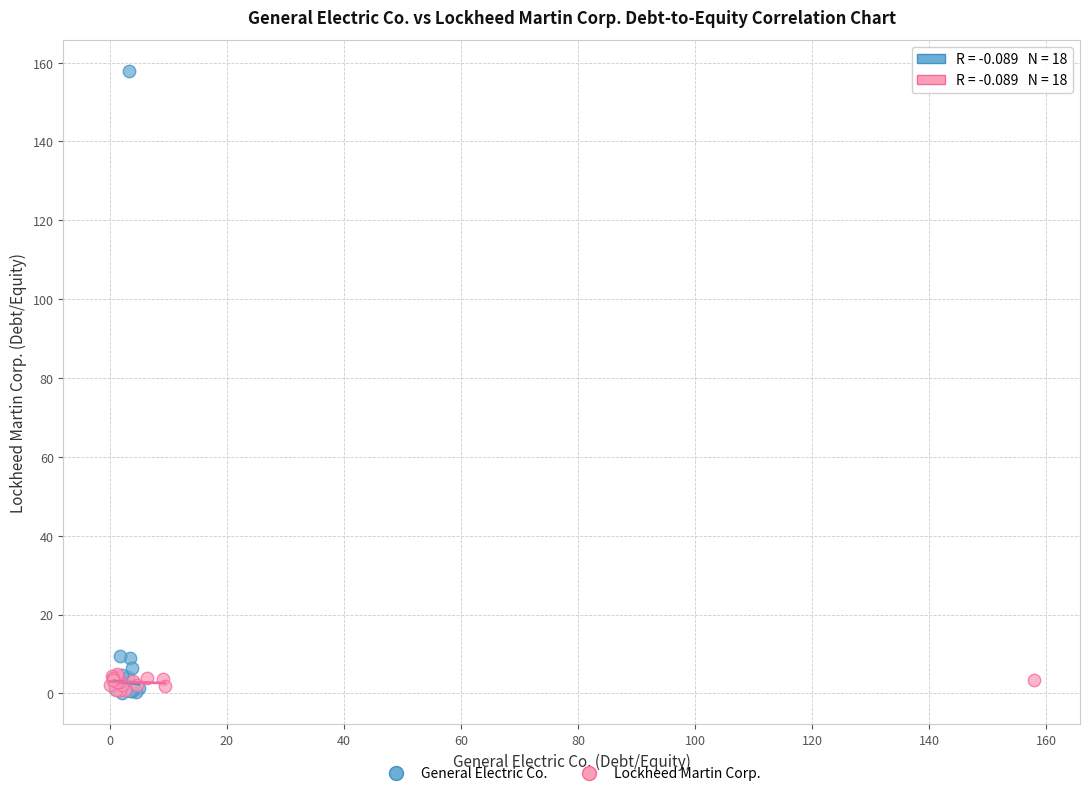

Which series has the largest Y range (max minus min)?

General Electric Co.